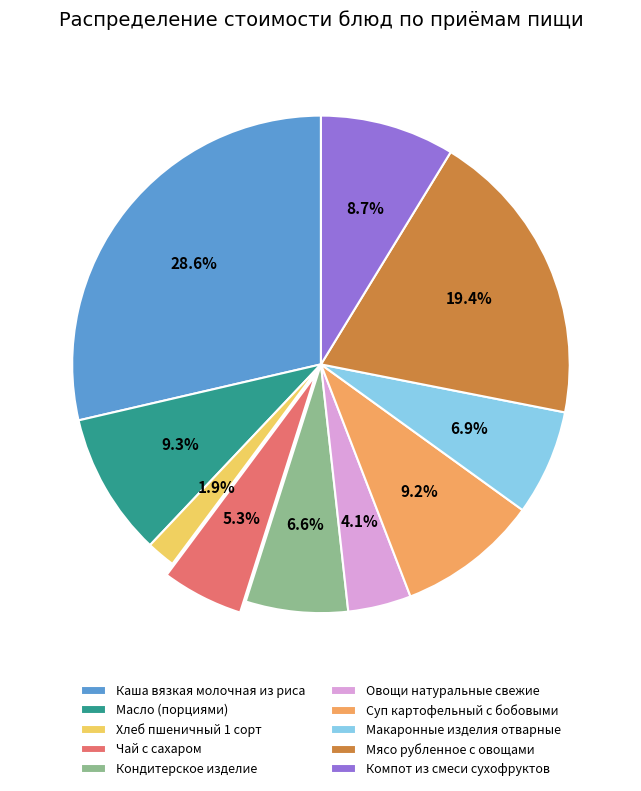

To the nearest percent, what portion does Масло (порциями) represent?

9%